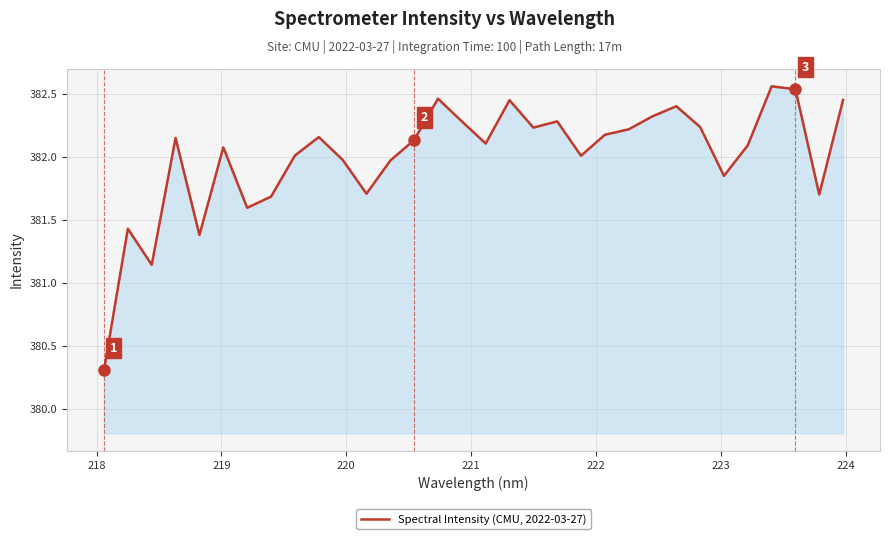

What is the difference between the maximum and minimum values?

2.3